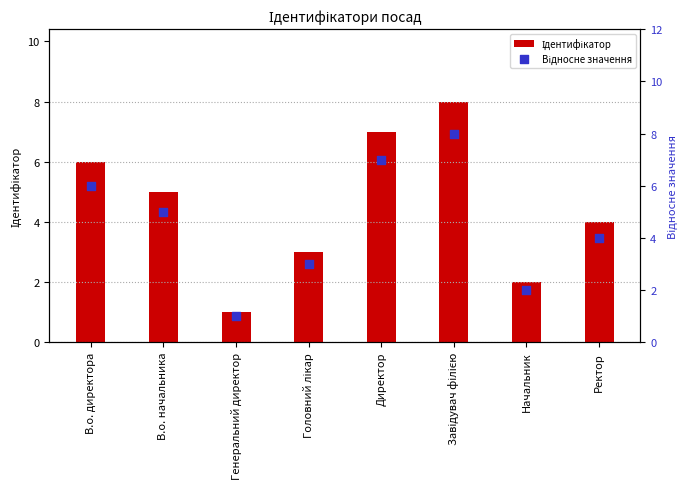

Which series reaches the minimum Y coordinate?

Ідентифікатор